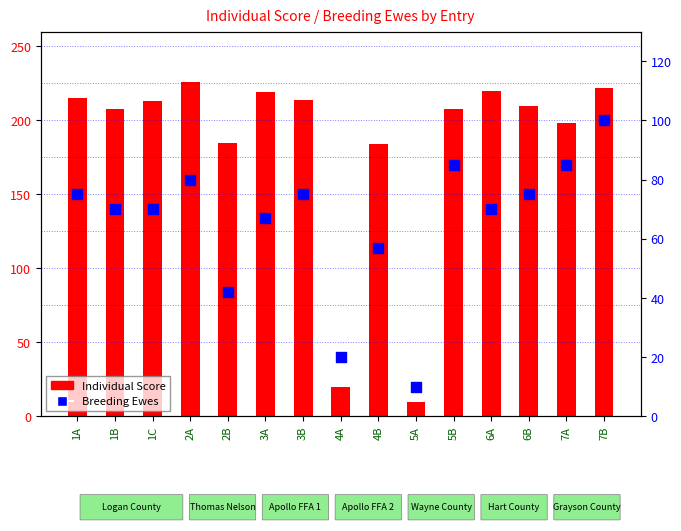

At how many categories does at least one series exceed 164?

13